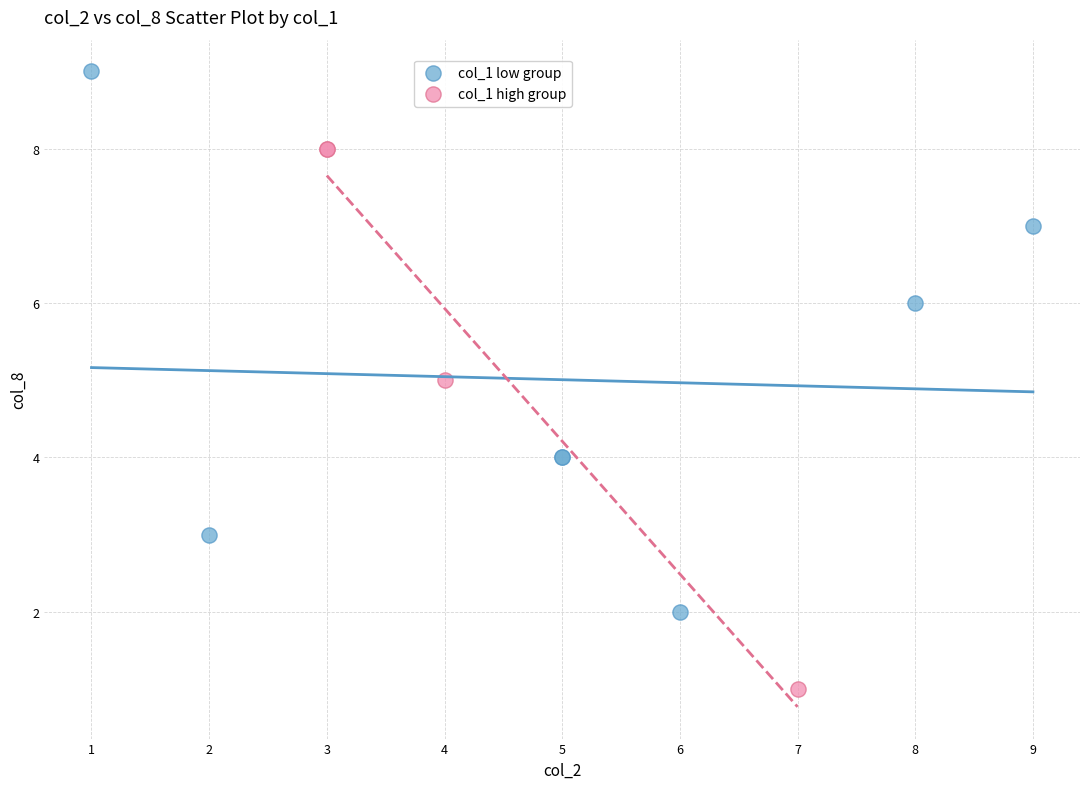

Which series contains the lowest Y value?

col_1 high group